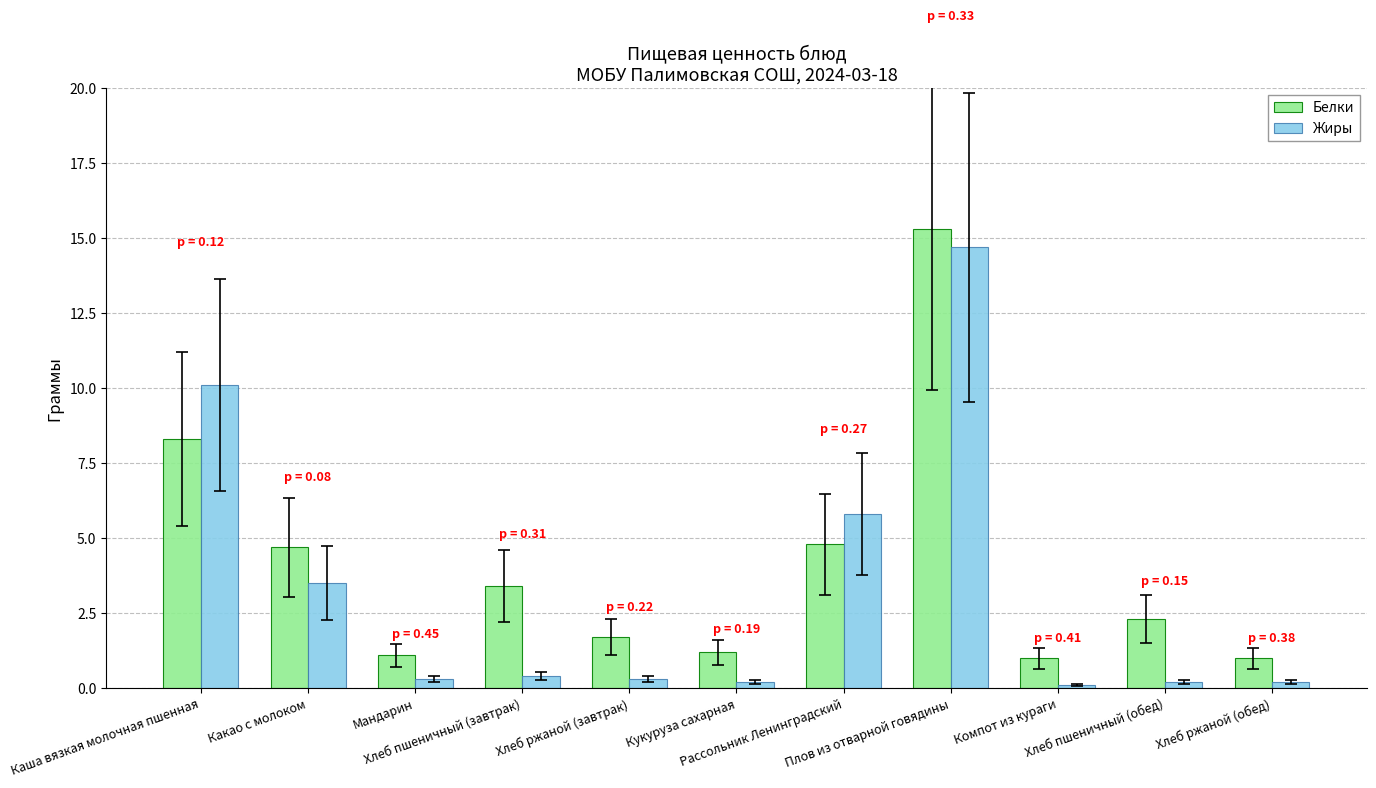

What is the difference between the second highest and minimum values in the Жиры series?

10.0